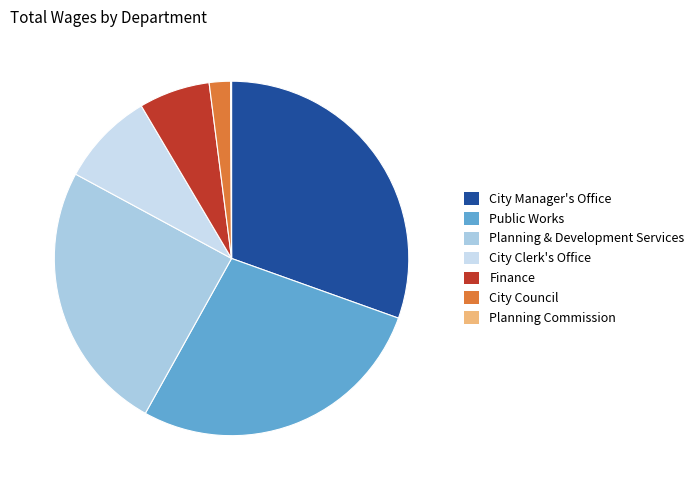

Which slice is the smallest?

Planning Commission